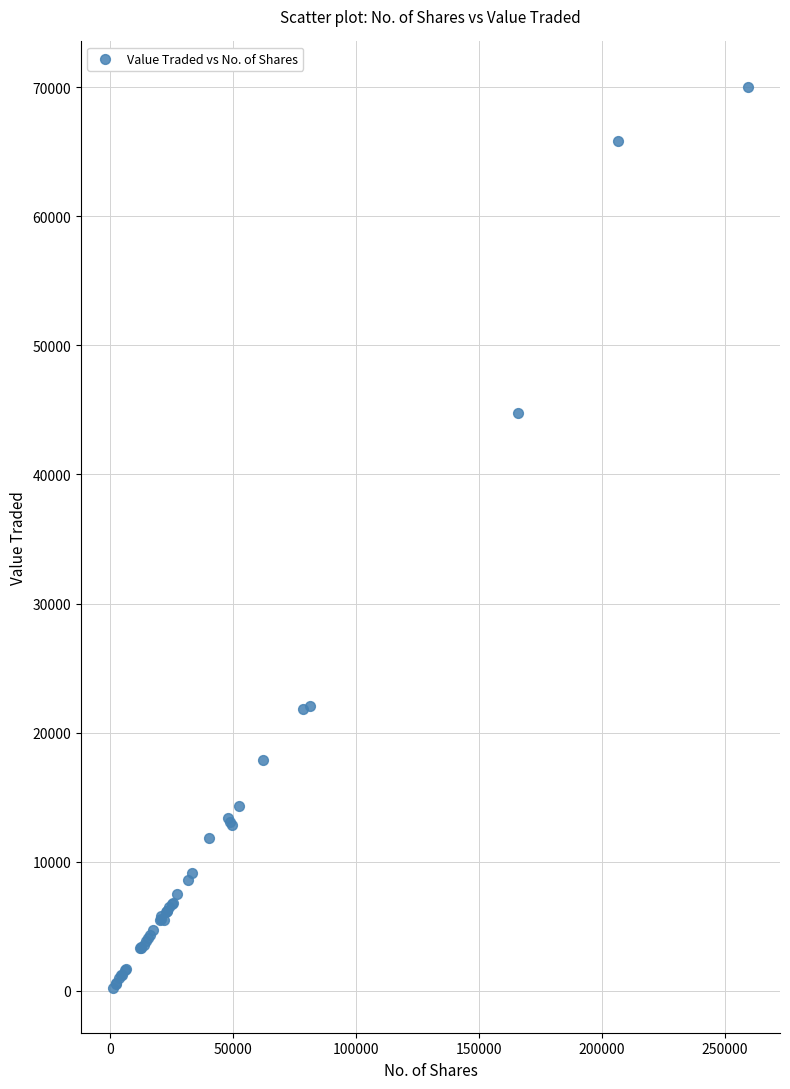

What Y value in the scatter plot is closest to 35149?

44733